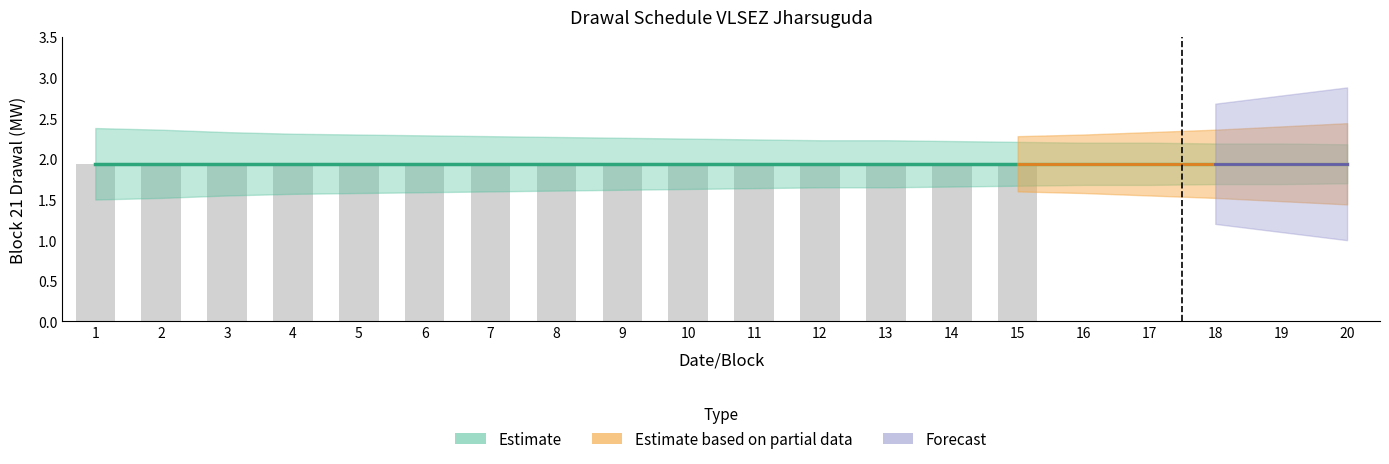

Approximately how many times larger is the value at 15 compared to 11?

1.0